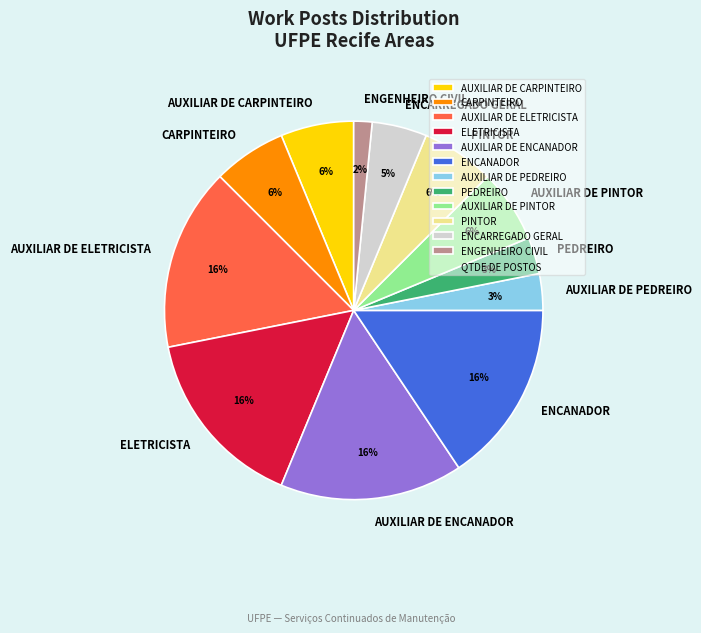

Between PEDREIRO and ENCARREGADO GERAL, which is larger?

ENCARREGADO GERAL